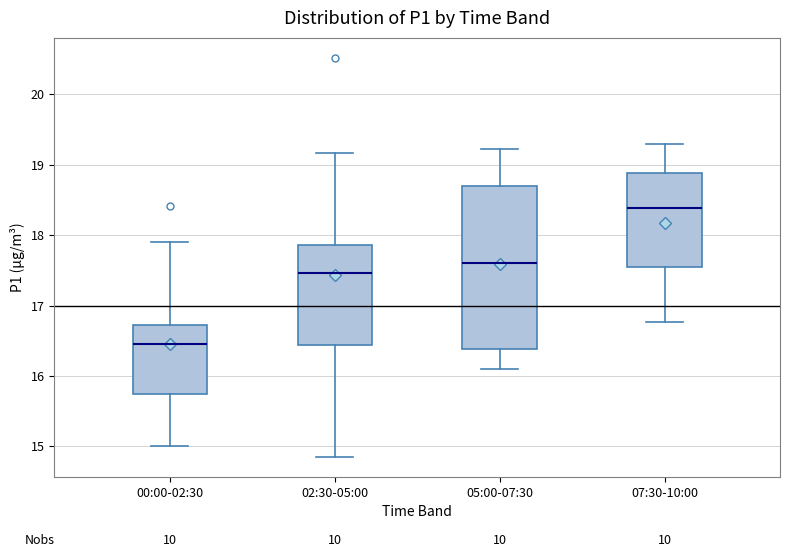

Where does the upper whisker of the box for 02:30-05:00 end on the y-axis? The values are not printed on the chart, so give them approximately, as read against the axis.

19.2